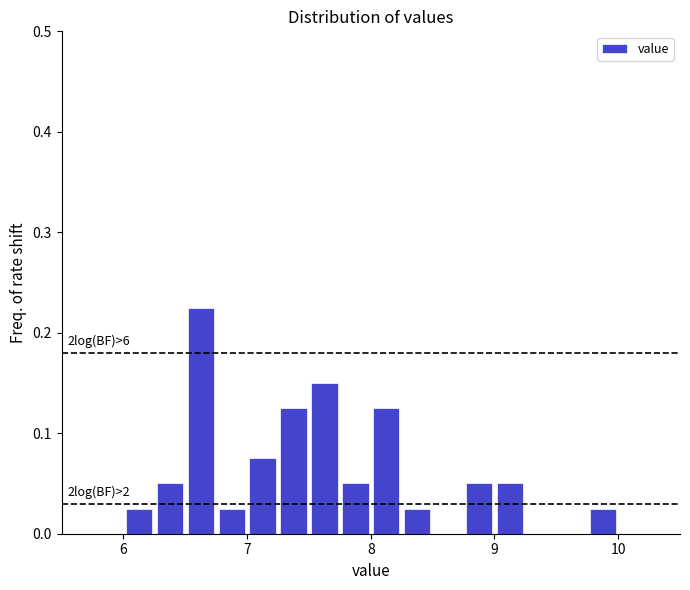

Read against the x-axis, roughly where is the centre of the tallest bar?

6.6